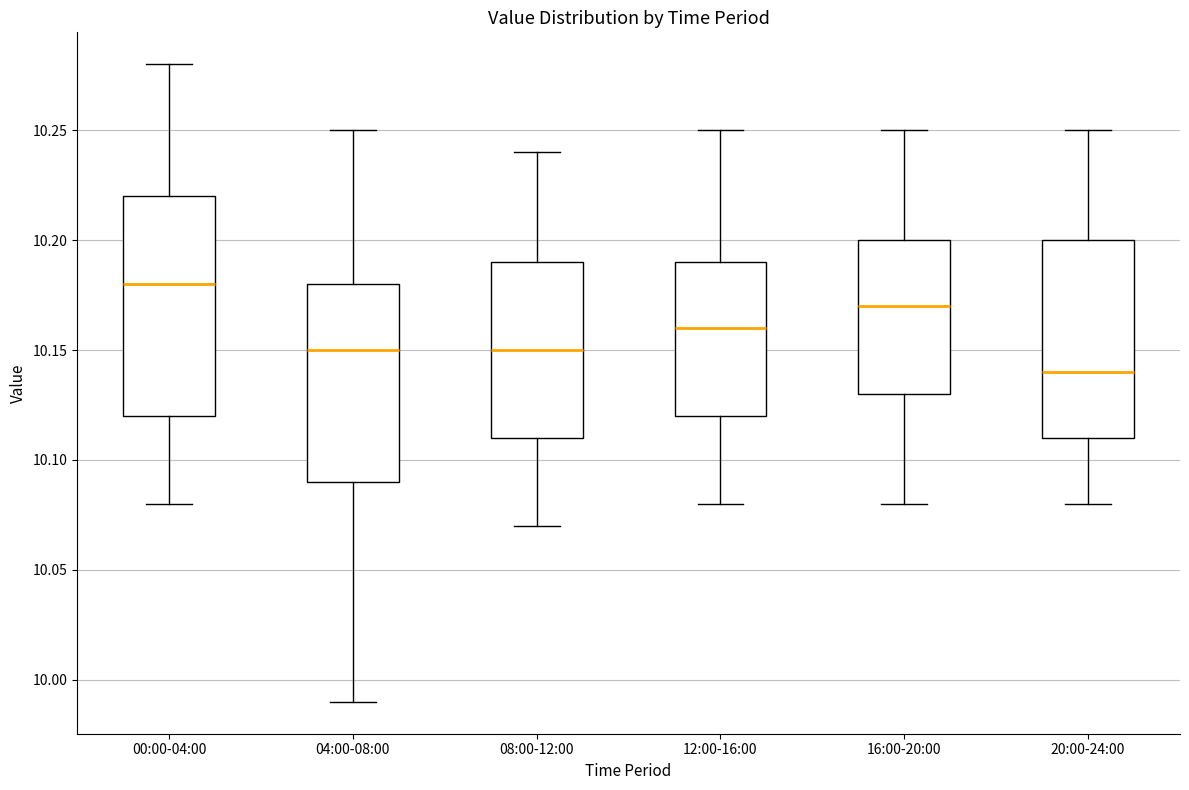

Which box is the tallest, from its lower edge to its upper edge?

00:00-04:00